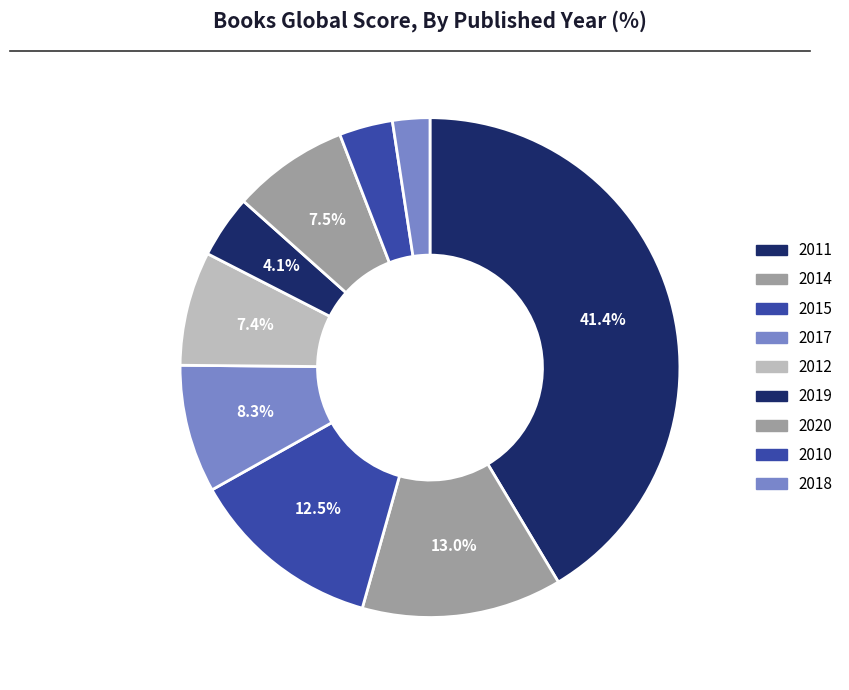

What is the largest slice in the pie chart?

2011